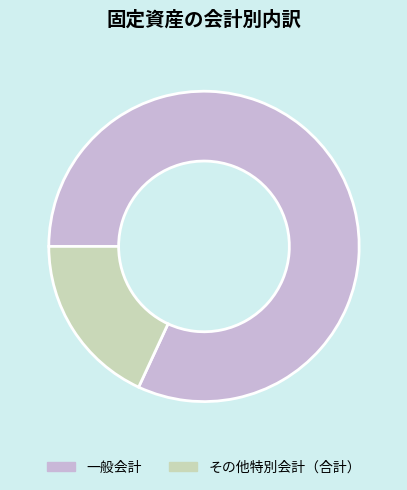

Count the number of slices in the pie.

2